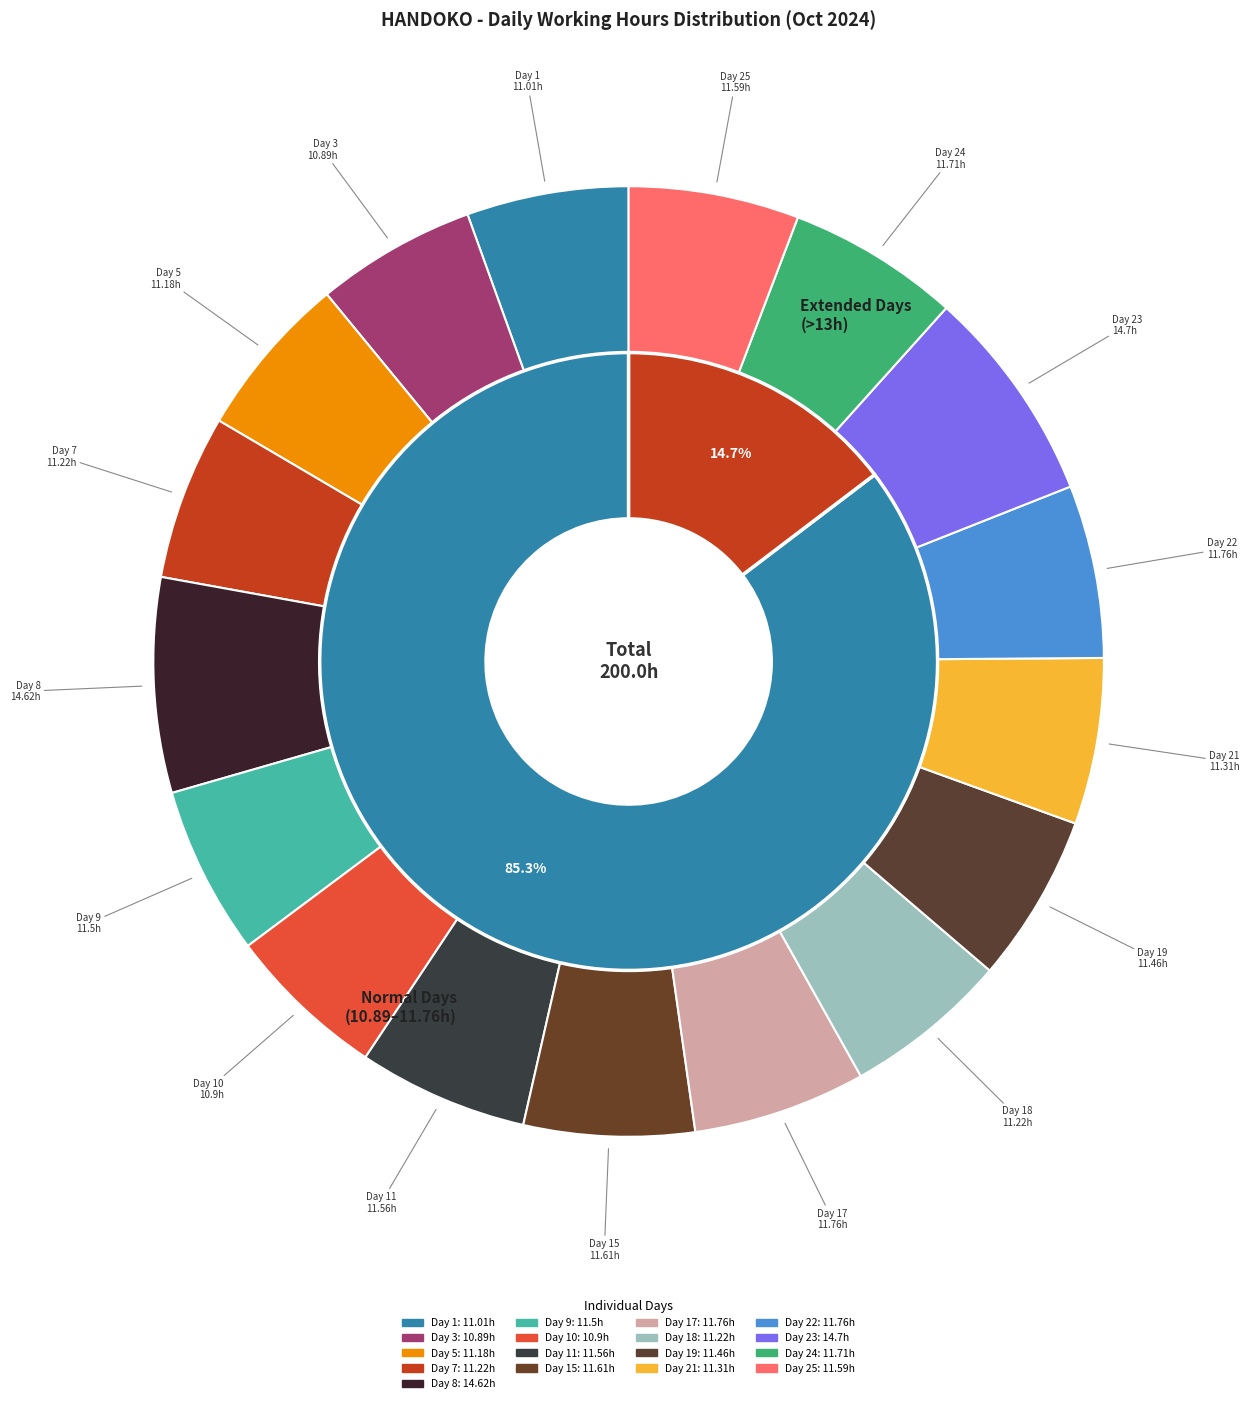

True or false: Day 25 accounts for 6% of the total.

True